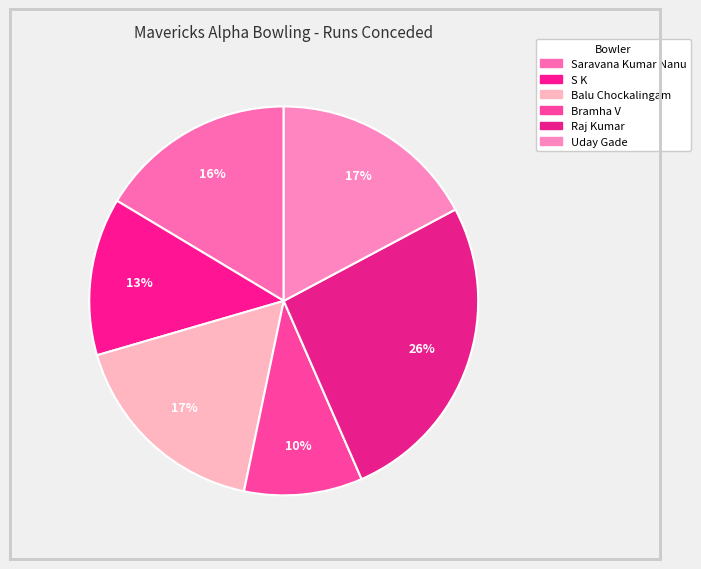

What is the change in value from S K to Uday Gade?

+5